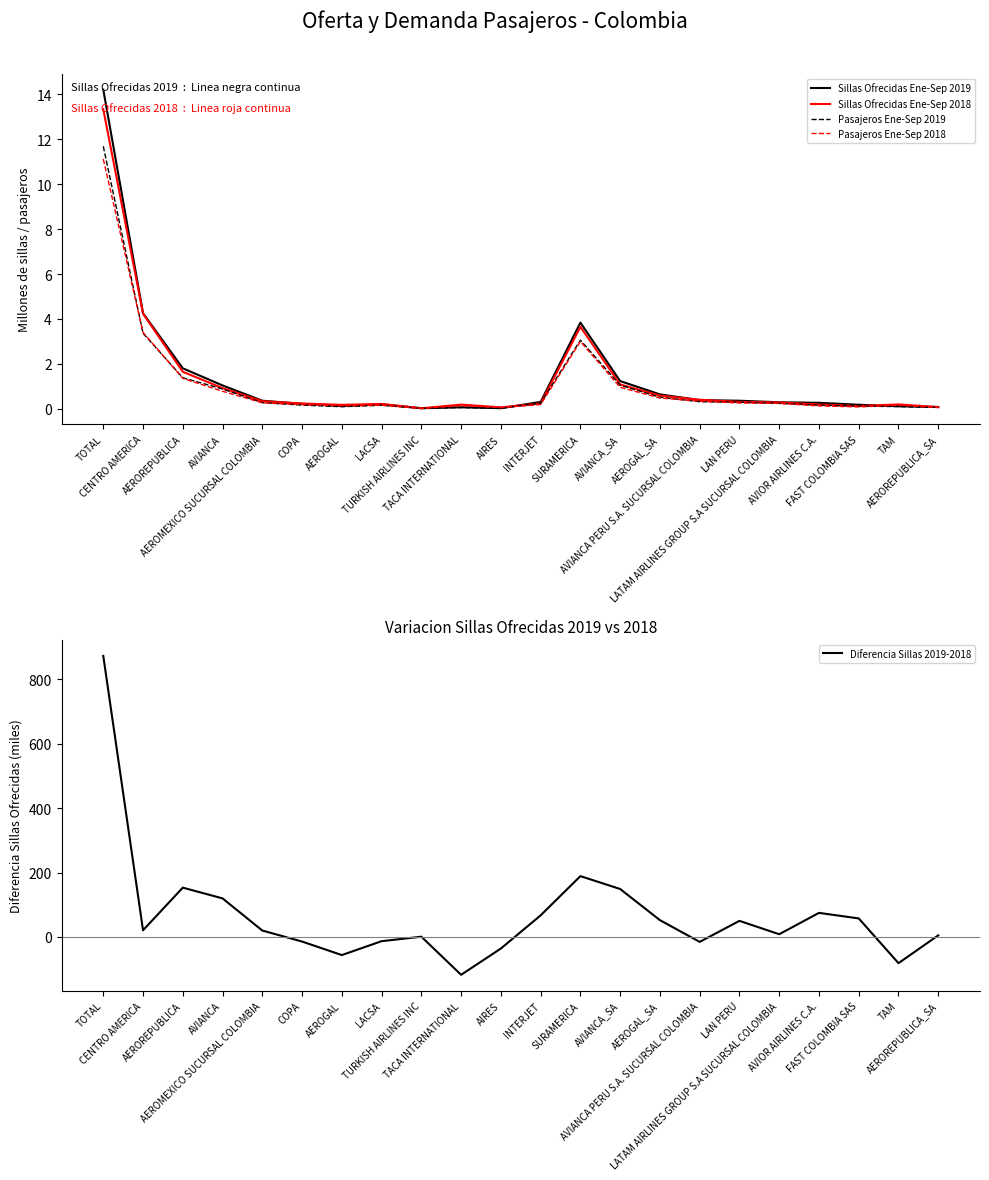

How many lines are shown in the chart?

5